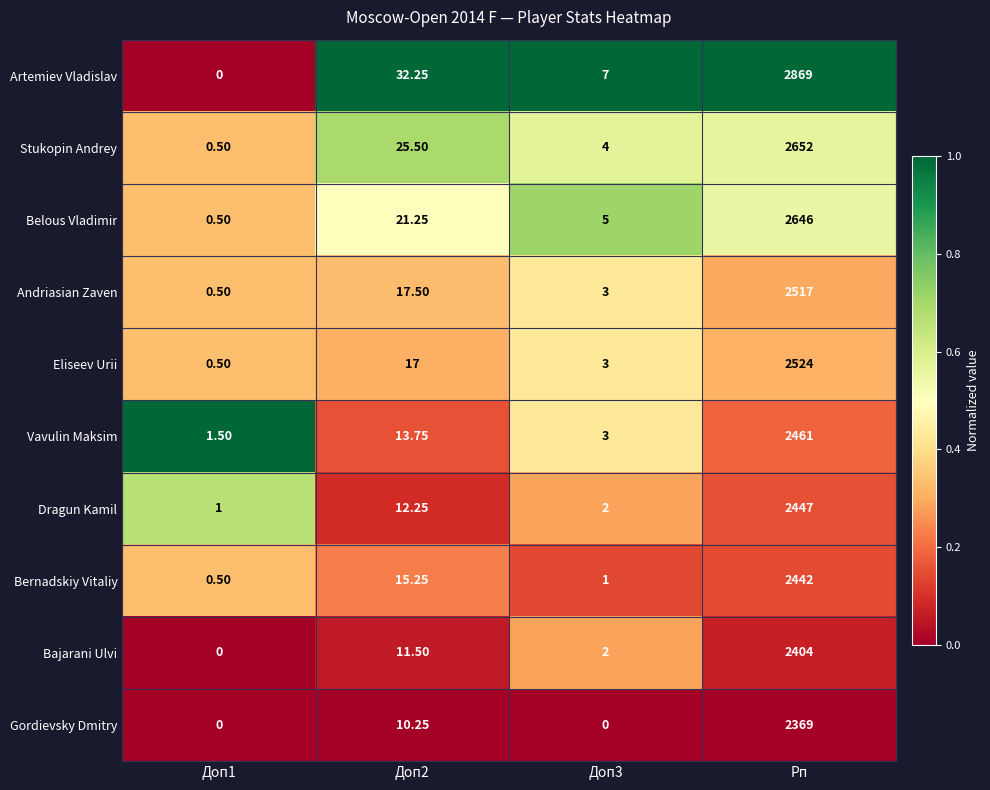

Is the value of Bernadskiy Vitaliy at Доп3 greater than the value of Eliseev Urii at Доп3?

No